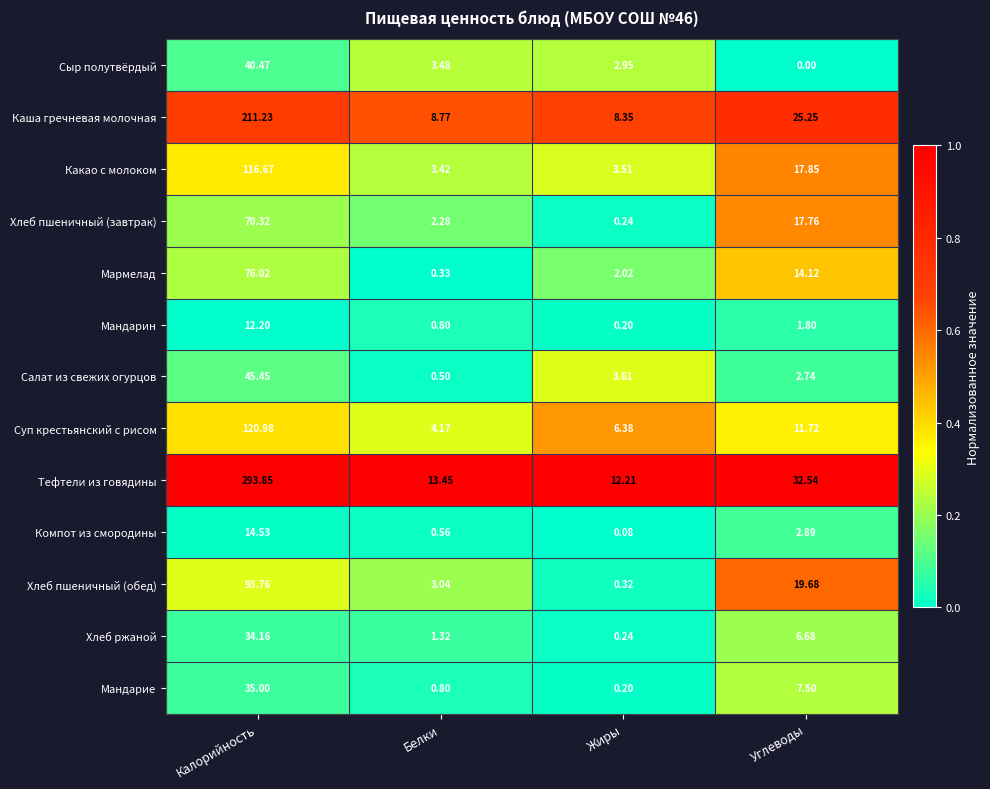

Where does the Мандарин series first go above 1?

Калорийность